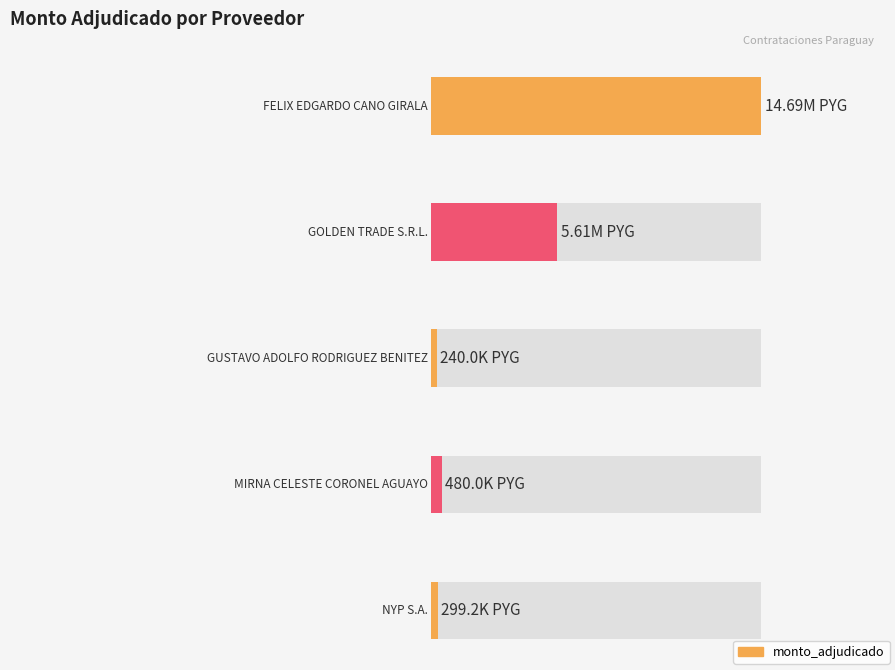

What is the sum of all values?

21323492